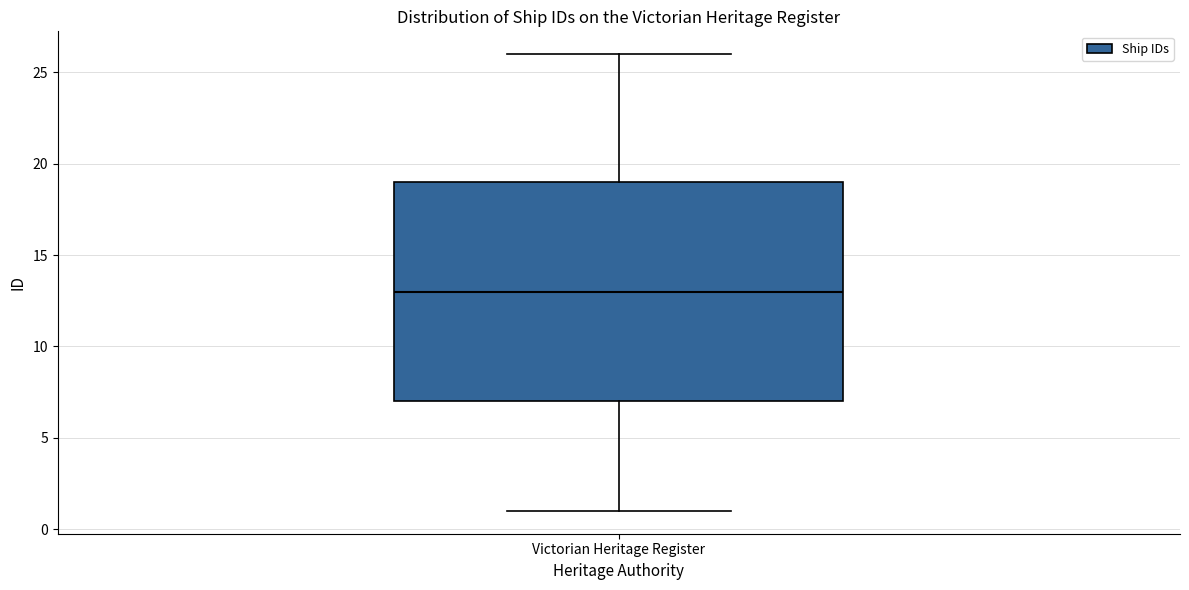

Where does the lower whisker of the box for Victorian Heritage Register end on the y-axis? The values are not printed on the chart, so give them approximately, as read against the axis.

1